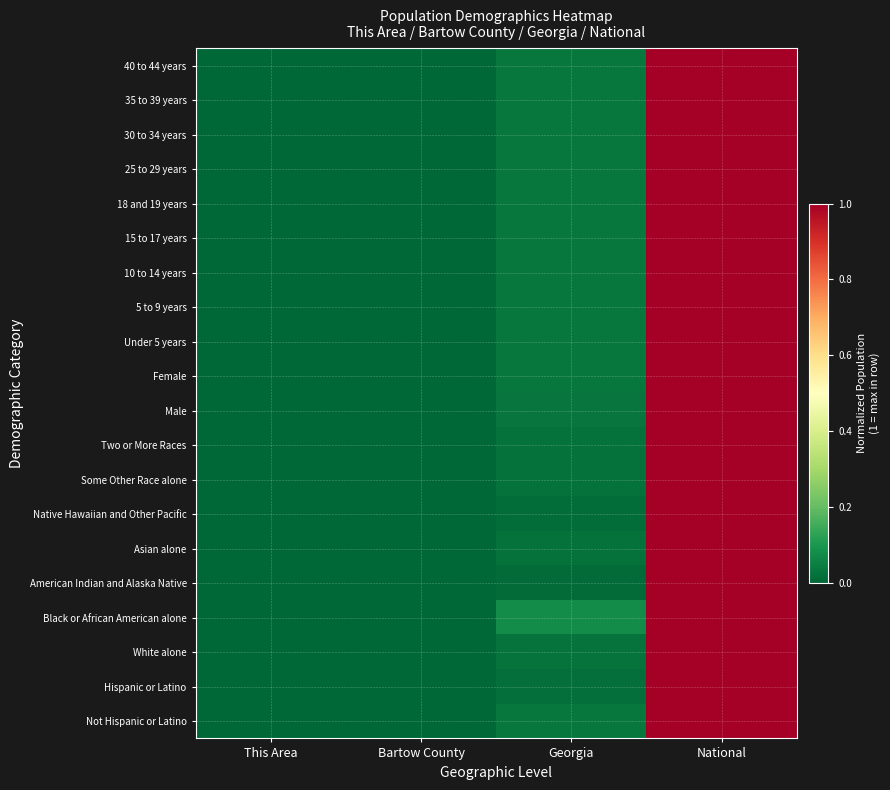

At which category is the sum across all series the highest?

National